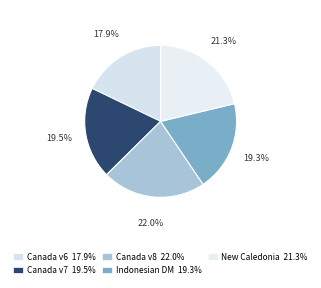

How many segments does this pie chart have?

5